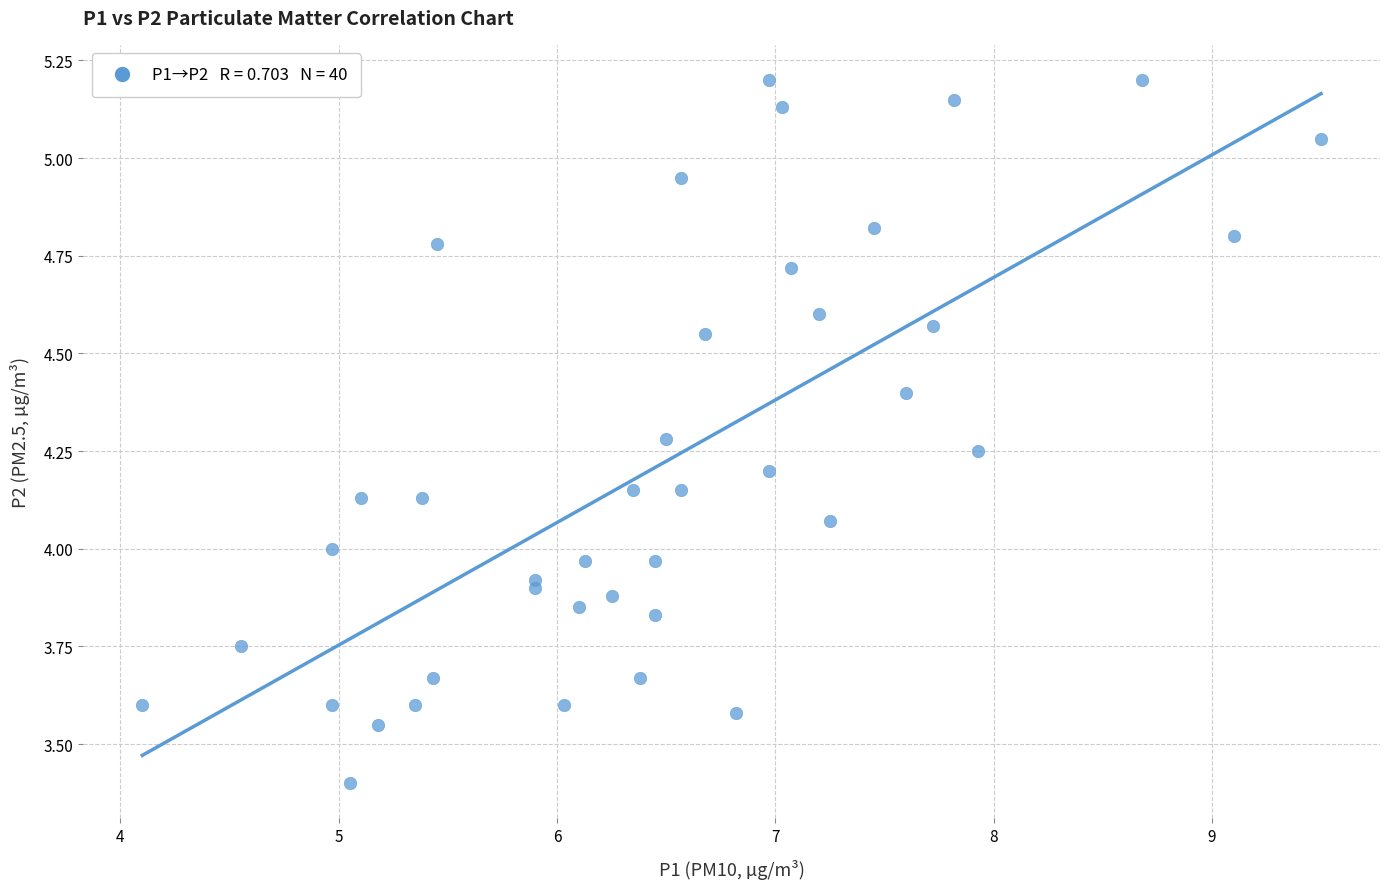

What is the range of Y values (max minus min)?

1.8